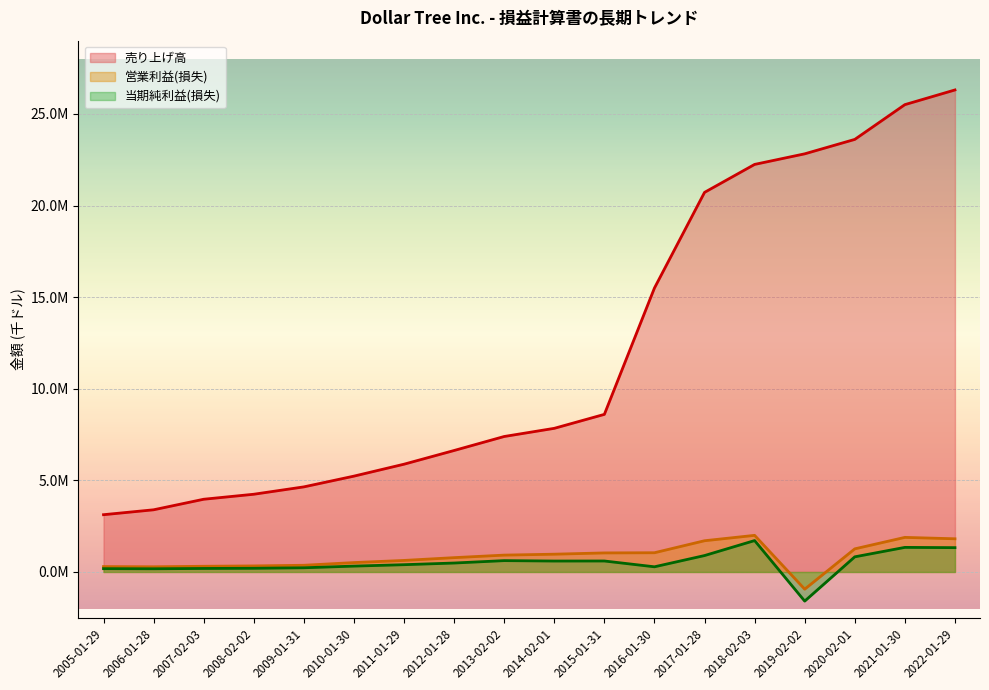

Reading left to right, extract all data points from this chart.

売り上げ高: 3126009	3393924	3969400	4242600	4644900	5231200	5882400	6630500	7394500	7840300	8602200	15498400	20719200	22245500	22823300	23610800	25508400	26309800
営業利益(損失): 293551	283239	310800	330300	365800	512800	630000	782100	920100	970300	1040200	1049700	1704800	1999100	-939500	1262200	1887900	1811400
当期純利益(損失): 180250	173918	192000	201300	229500	320500	397300	488300	619300	596700	599200	282400	896200	1714300	-1590800	827000	1341900	1327900